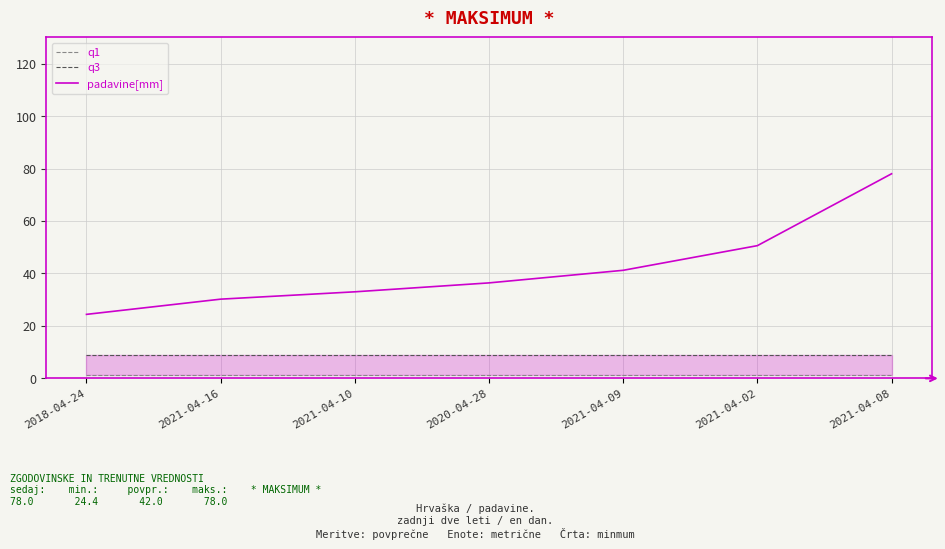

Reading left to right, extract all data points from this chart.

q1: 1.4	1.4	1.4	1.4	1.4	1.4	1.4
q3: 9.1	9.1	9.1	9.1	9.1	9.1	9.1
padavine[mm]: 24.4	30.2	33.0	36.4	41.2	50.6	78.0